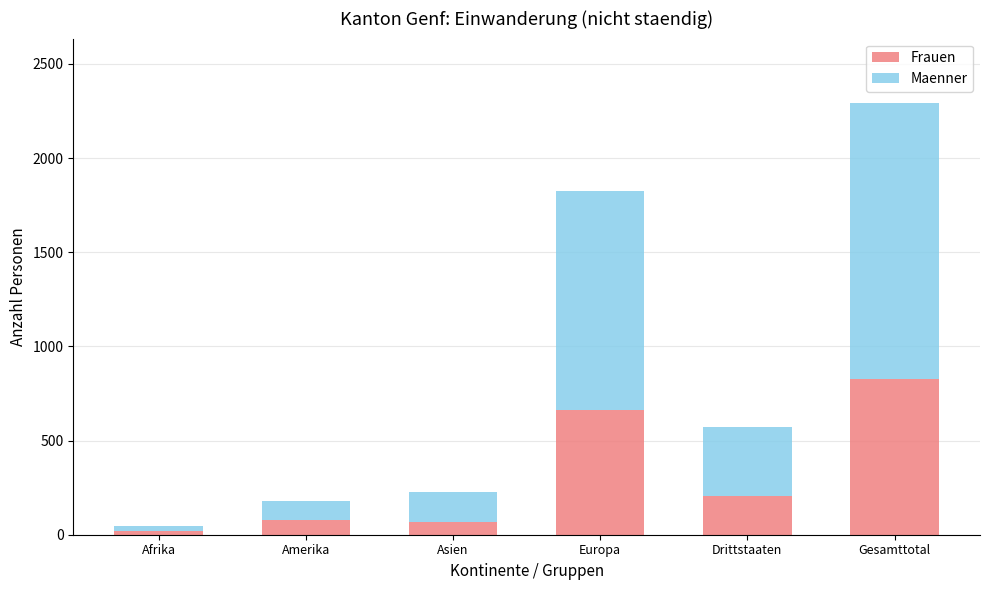

Where does the Frauen series first go above 204?

Europa